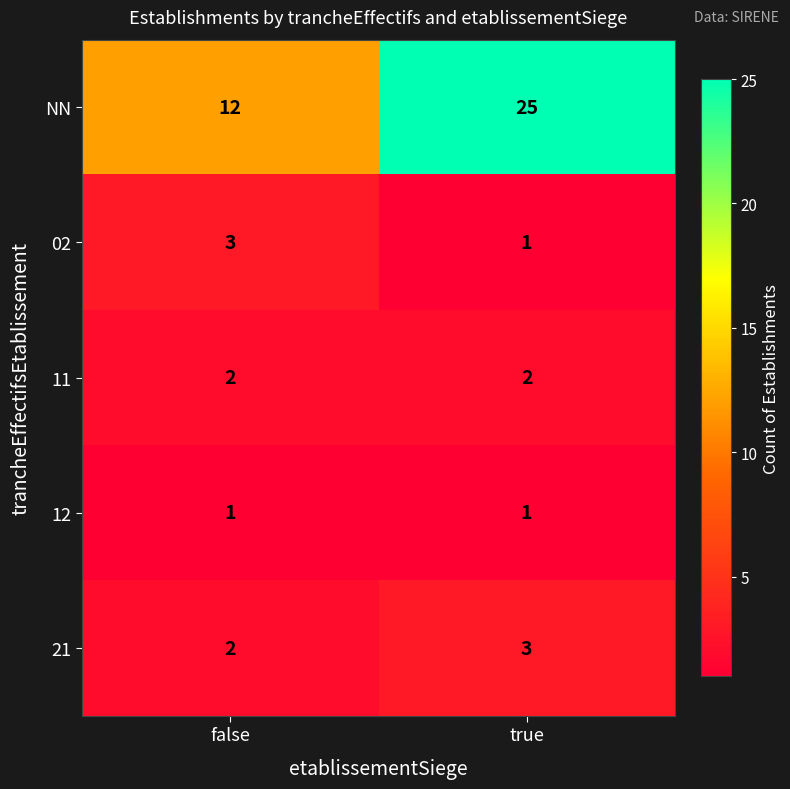

What is the approximate value of NN at true?

25